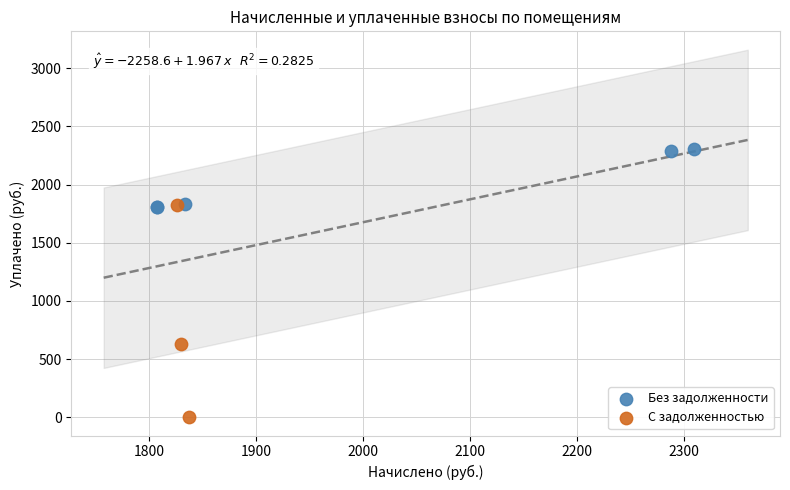

Which series contains the lowest Y value?

С задолженностью